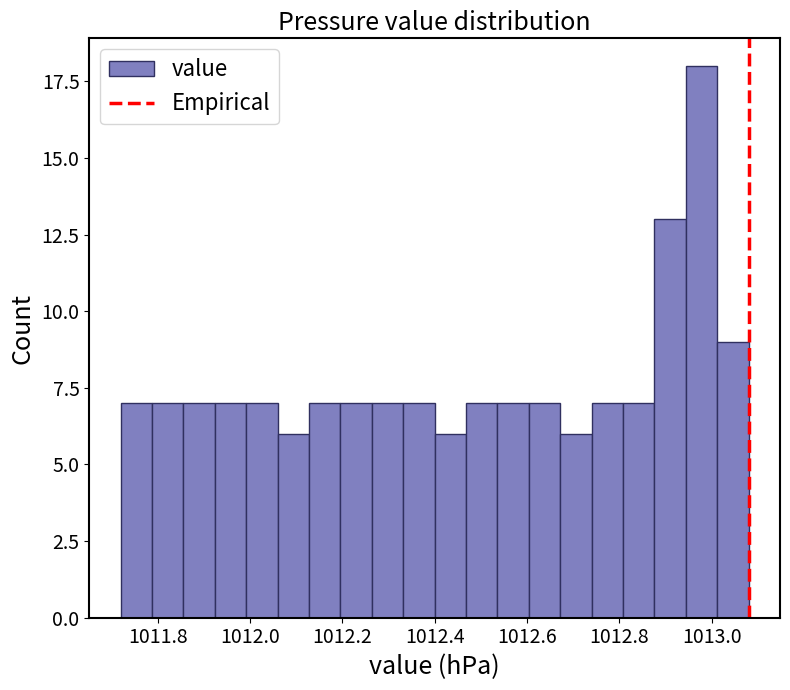

Around what value on the x-axis is the tallest bar? Give the approximate position of its centre, as read against the axis.

1012.98